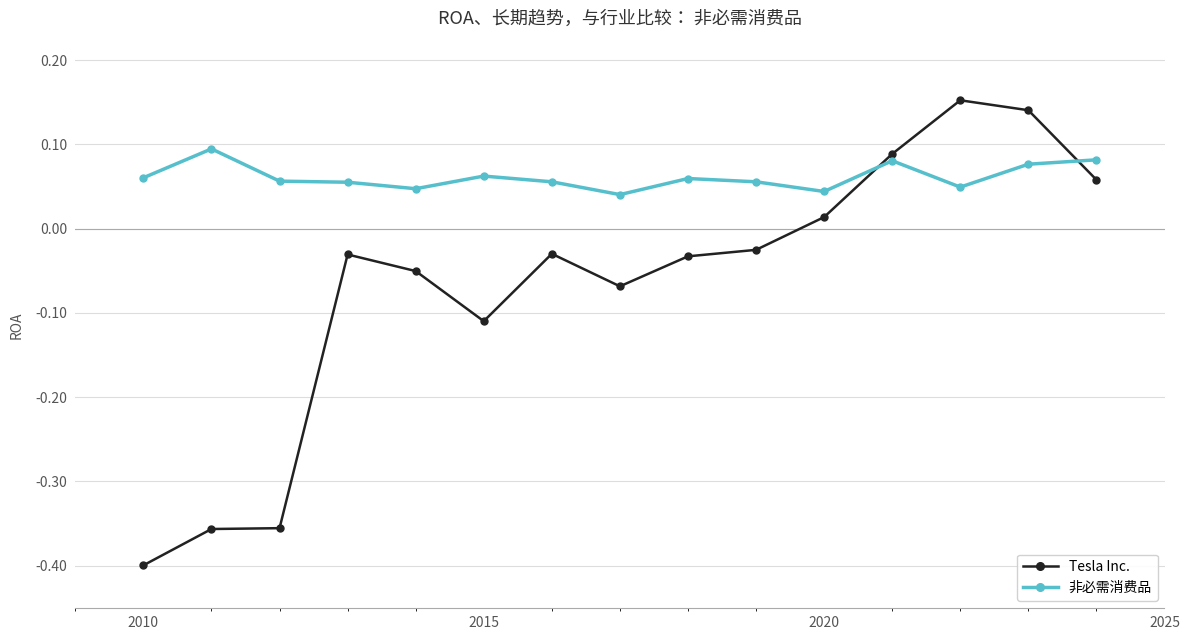

Which series has the widest spread of values?

Tesla Inc.